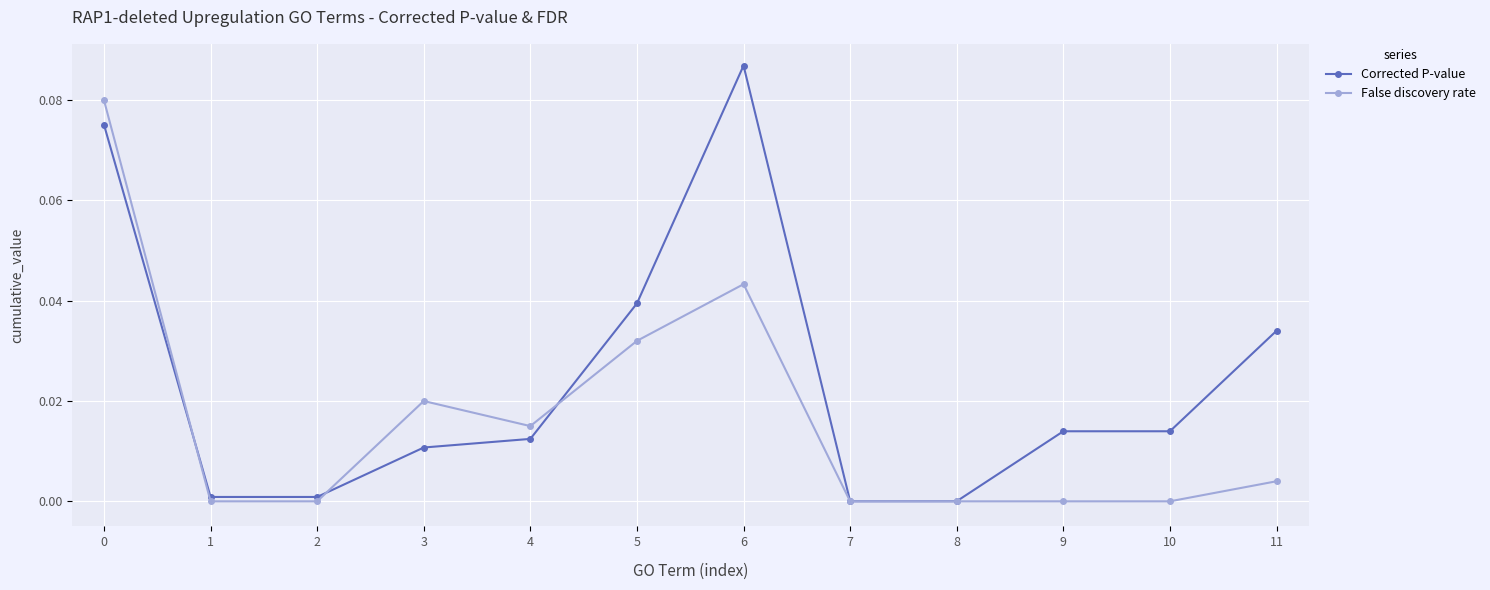

Which series has the largest total across all categories?

Corrected P-value